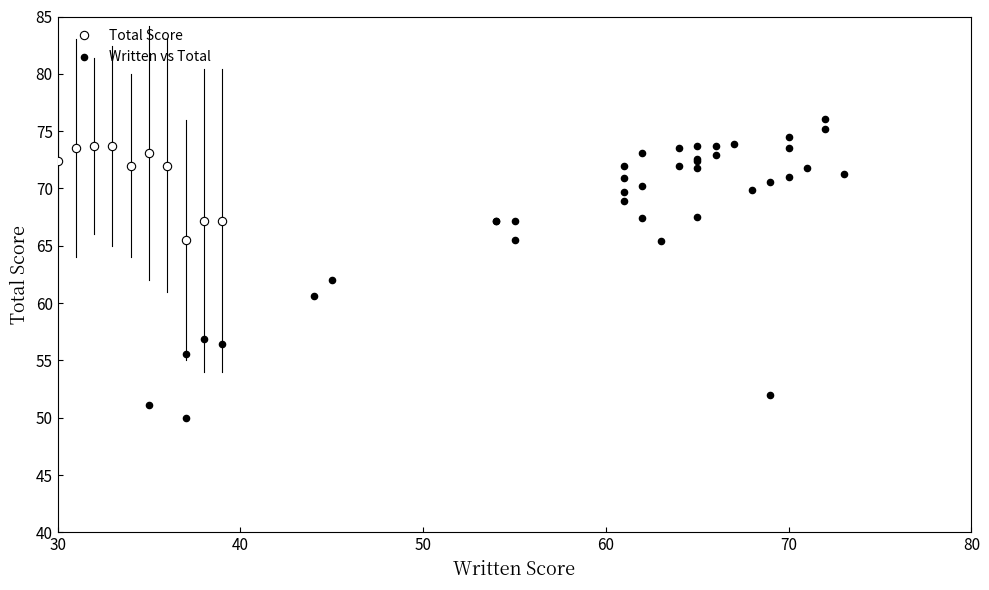

What Y value in the scatter plot is closest to 63?

62.0